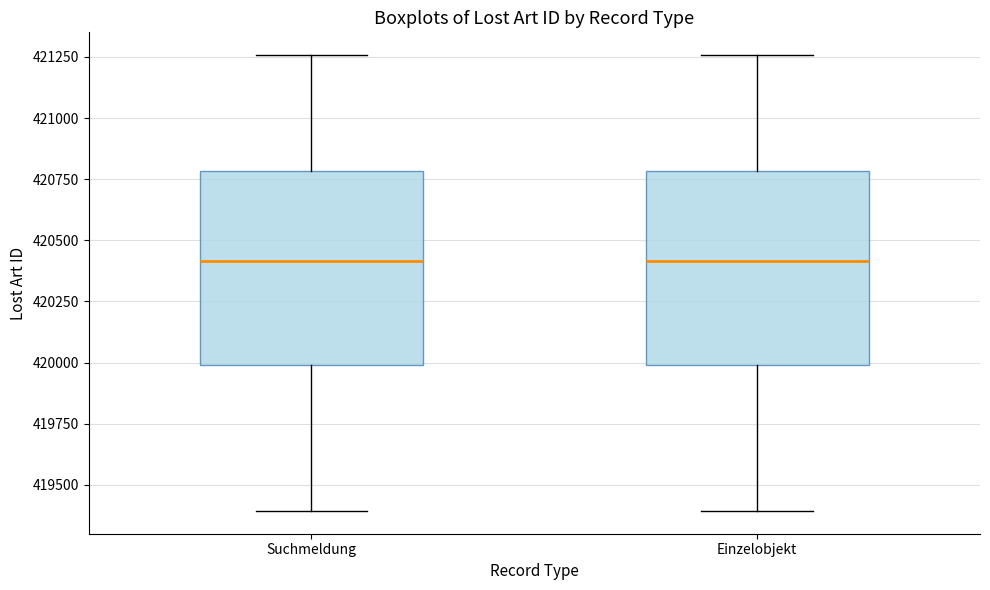

Reading left to right, transcribe this box plot: for each box, give where its median line is, the range the box spans, and where its two whiskers end, as read against the y-axis. The values are not printed on the chart, so give them approximately, as read against the axis.

Suchmeldung: median 420400, box 420000 to 420800, whiskers 419400 to 421250
Einzelobjekt: median 420400, box 420000 to 420800, whiskers 419400 to 421250